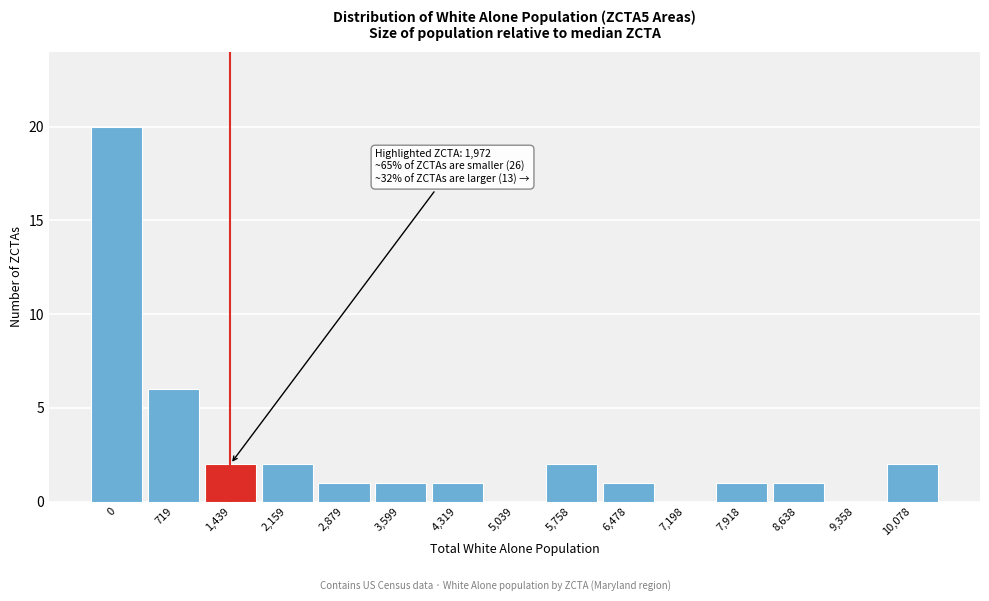

Reading left to right, transcribe all the data shown in this chart.

0=20	719=6	1,439=2	2,159=2	2,879=1	3,599=1	4,319=1	5,039=0	5,758=2	6,478=1	7,198=0	7,918=1	8,638=1	9,358=0	10,078=2